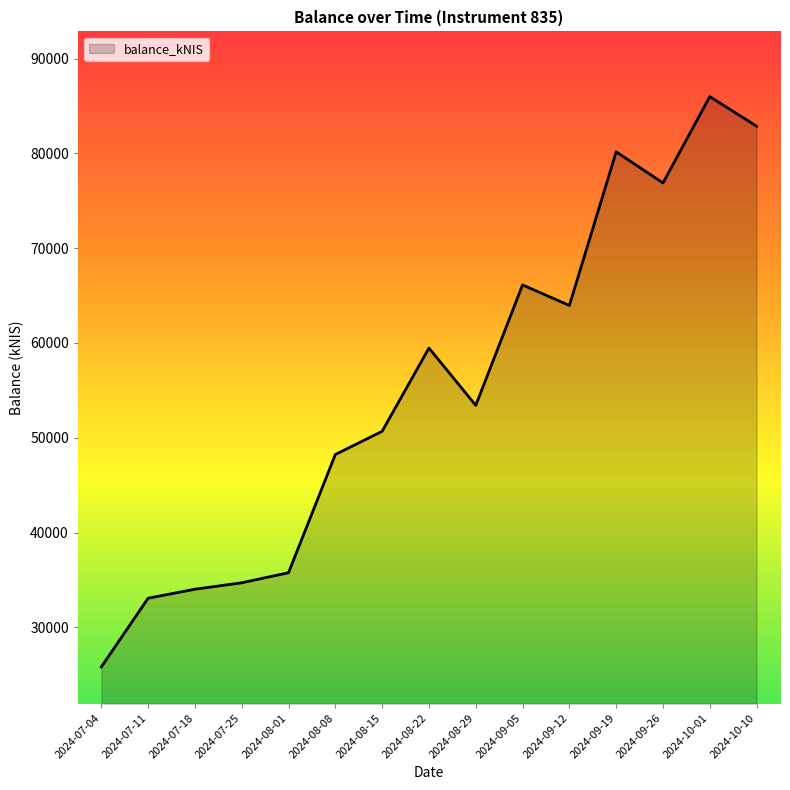

What is the difference between the maximum and minimum values?

60161.9